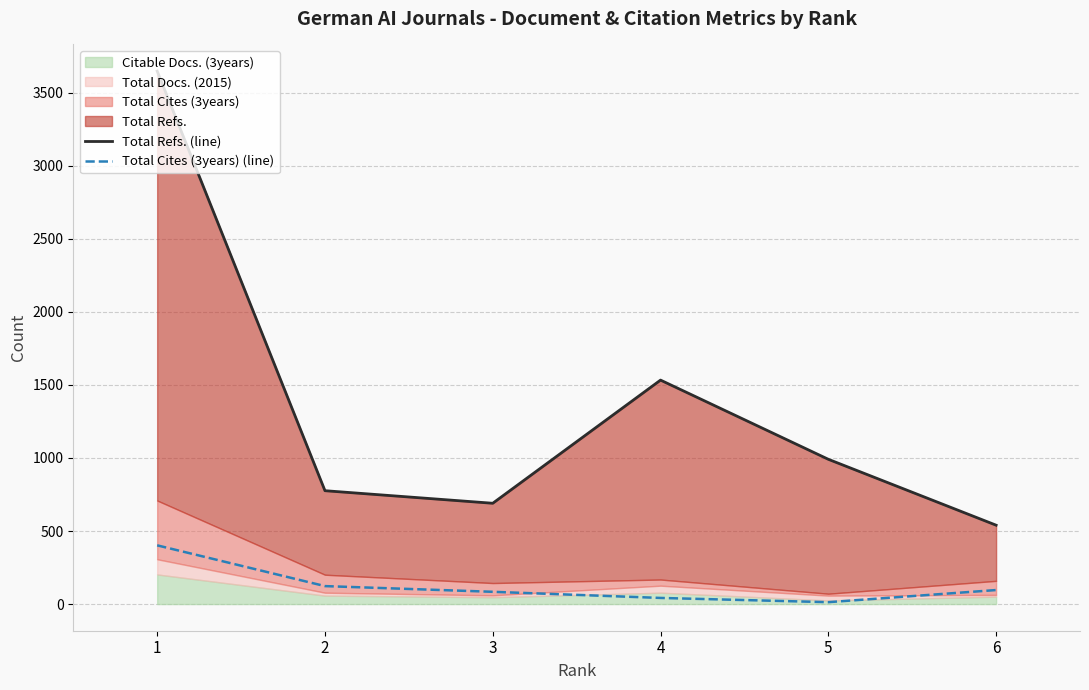

At which label does Total Cites (3years) (line) first exceed 96?

1